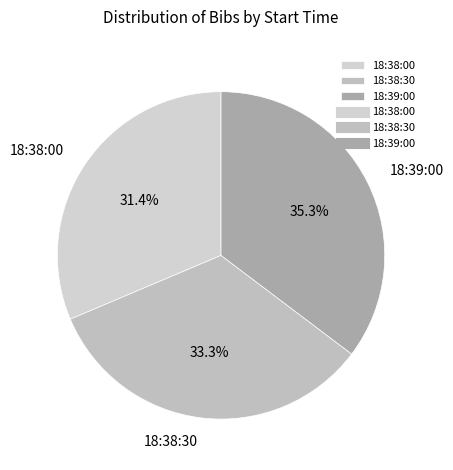

To the nearest percent, what percentage of the pie is 18:38:00?

31%